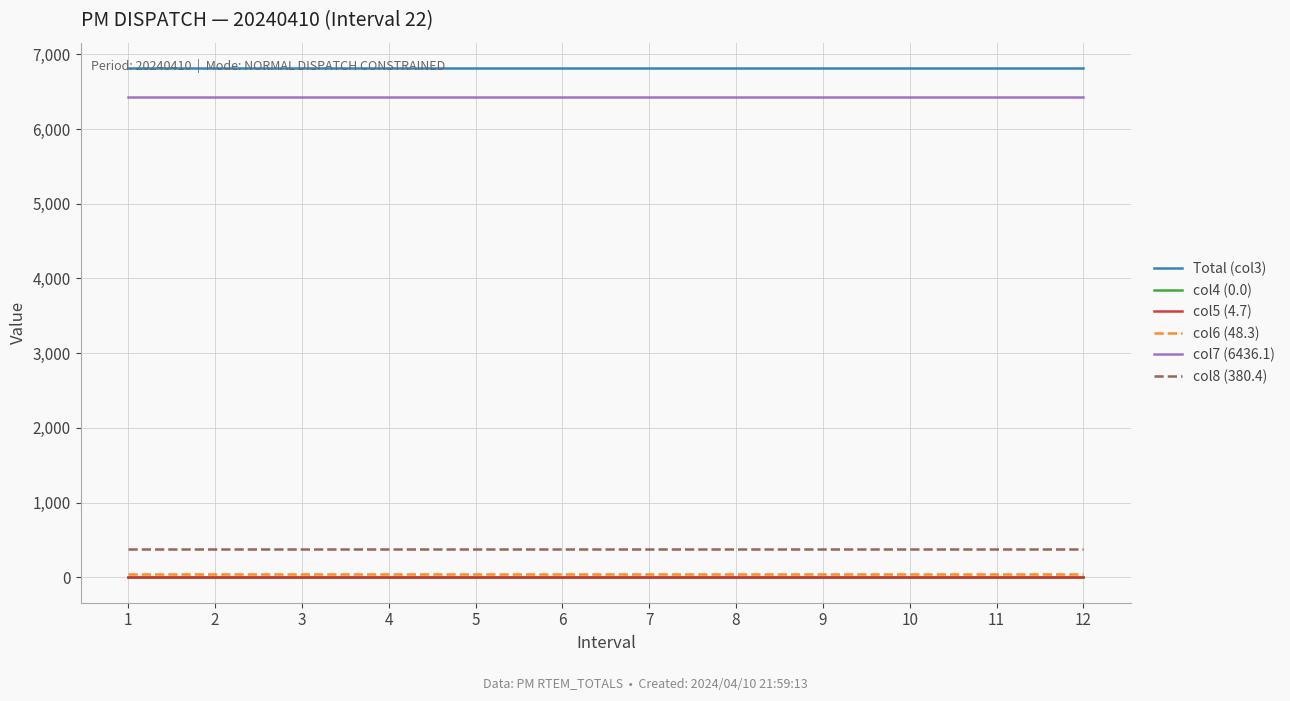

What is the average value of the col8 (380.4) series?

380.4